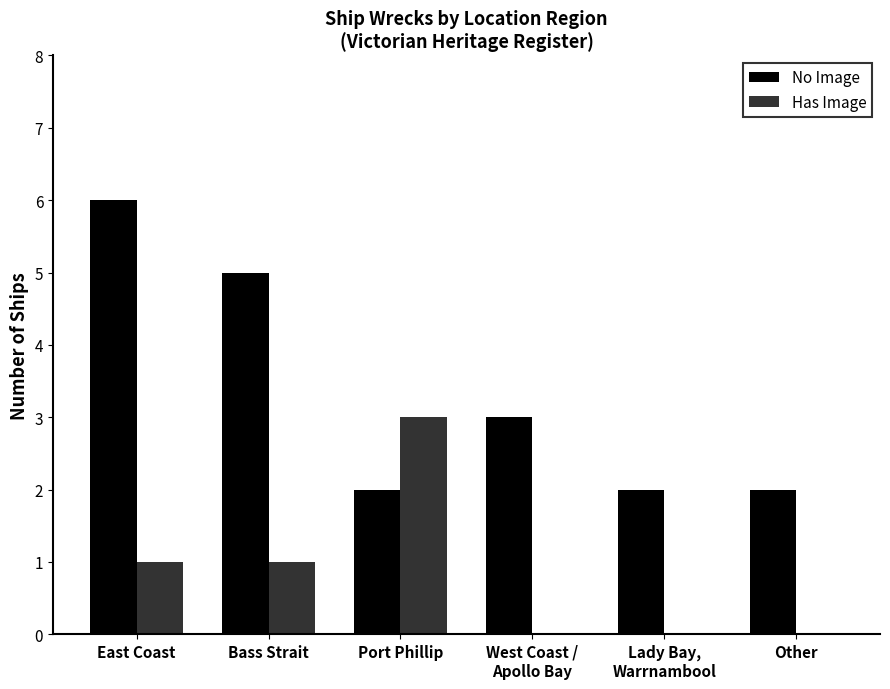

What is the sum of all No Image values?

20